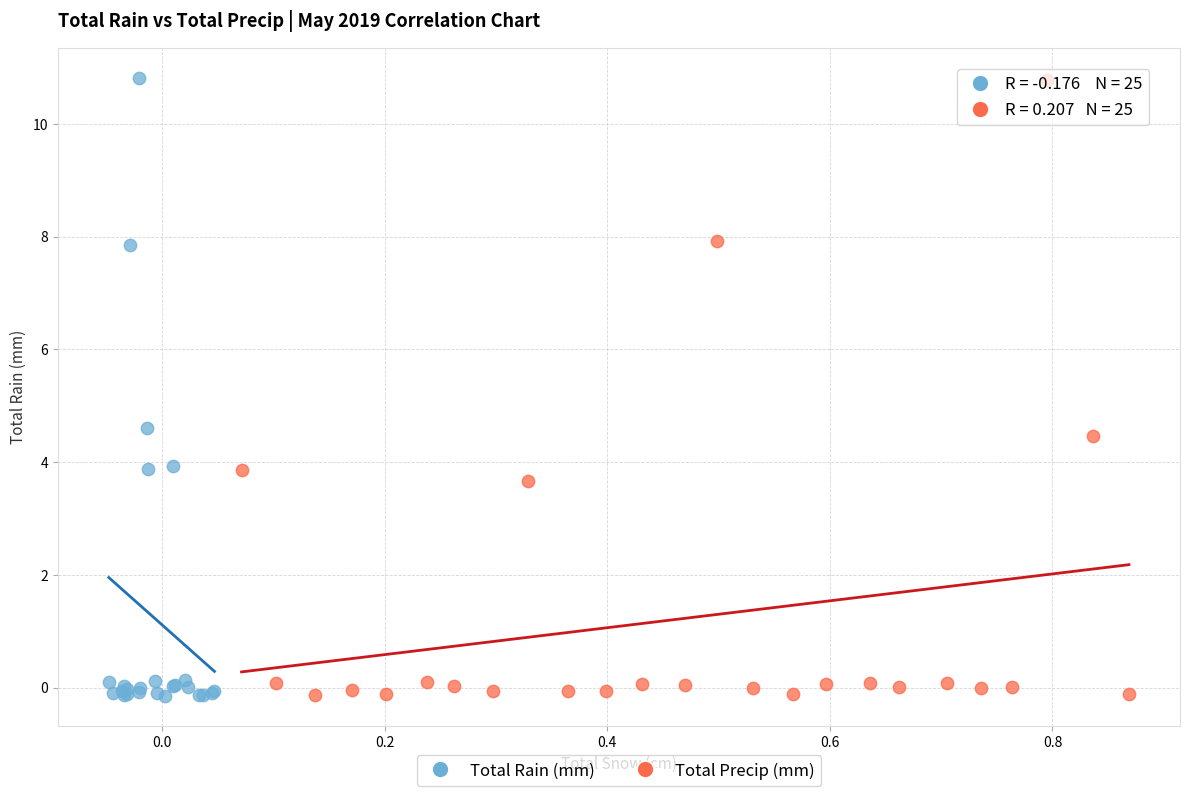

Which series has the widest spread of Y values?

Total Rain (mm)